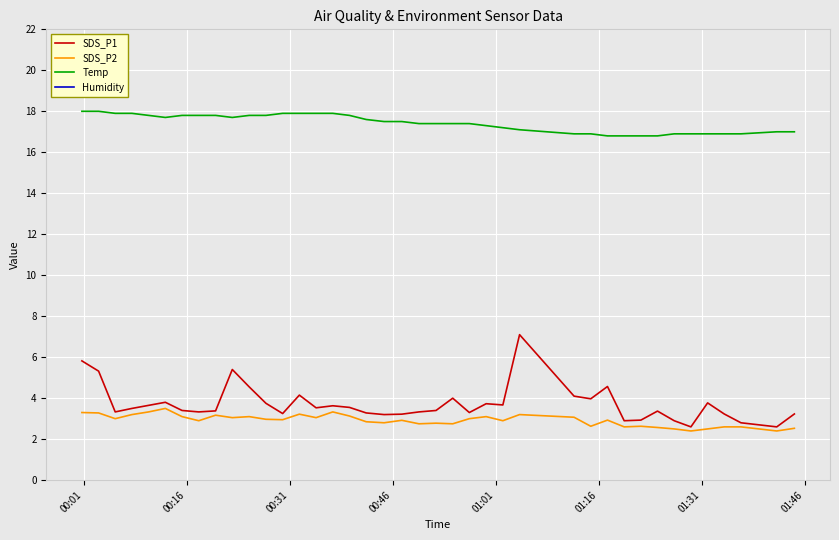

What is the lowest value of the SDS_P2 series?

2.4